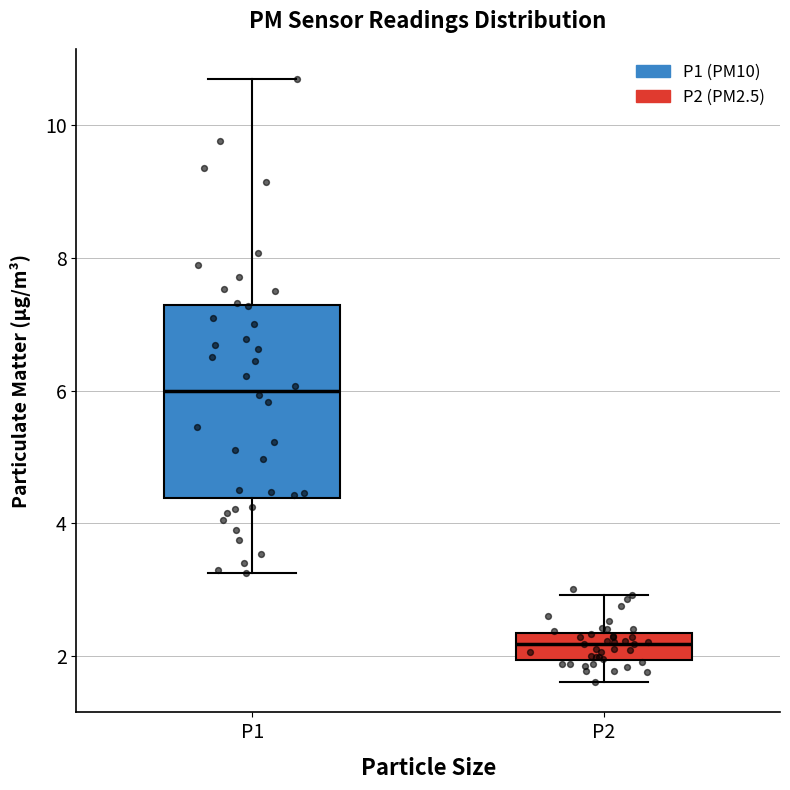

Which box has the lowest median line?

P2